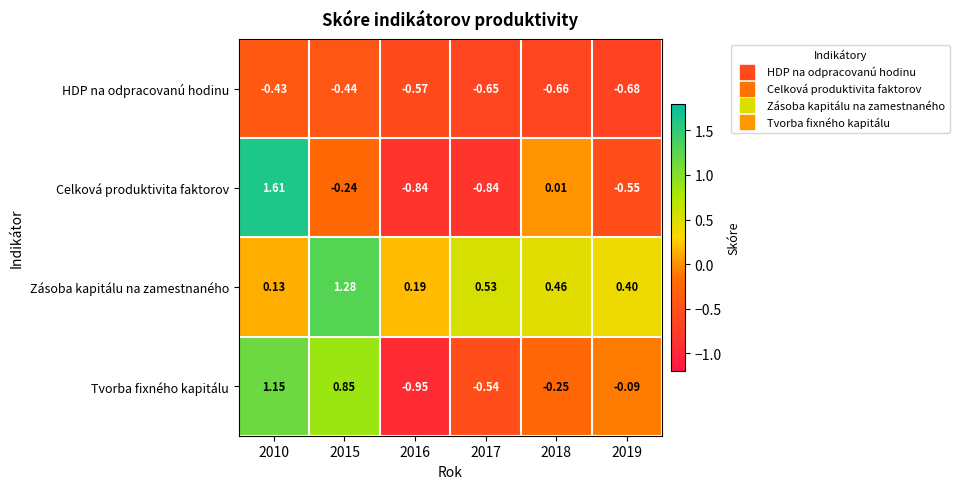

Which series has the widest spread of values?

Celková produktivita faktorov